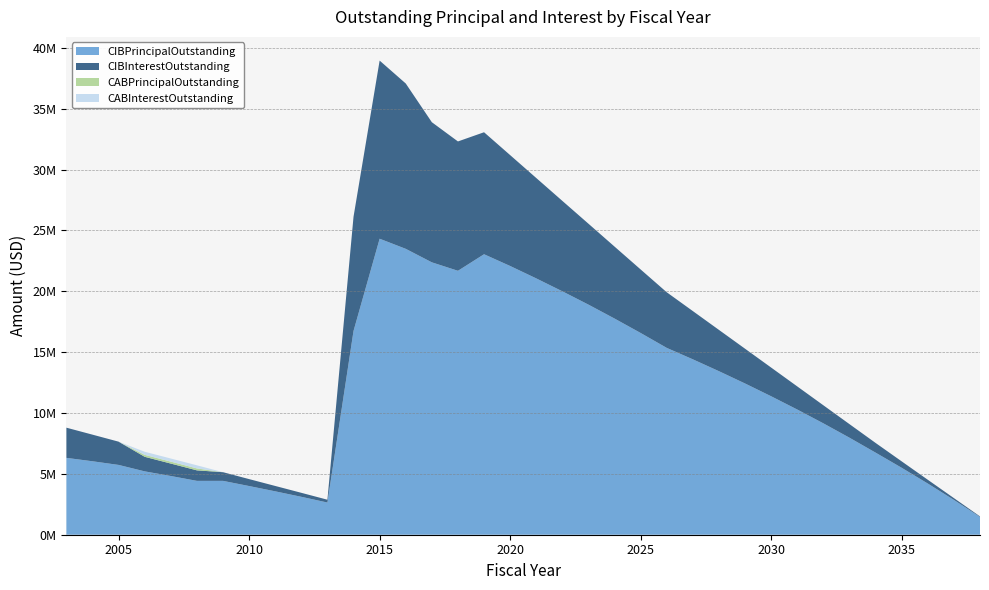

Reading left to right, what are all the values shown in this chart?

CIBPrincipalOutstanding: 2003=6315000.0	2004=6035000.0	2005=5735000.0	2006=5205000.0	2007=4825000.0	2008=4425000.0	2009=4425000.0	2010=4000000.0	2011=3565000.0	2012=3115000.0	2013=2645000.0	2014=16745000.0	2015=24320000.0	2016=23490000.0	2017=22380000.0	2018=21685000.0	2019=23045000.0	2020=22080000.0	2021=21060000.0	2022=20000000.0	2023=18905000.0	2024=17760000.0	2025=16575000.0	2026=15350000.0	2027=14410000.0	2028=13435000.0	2029=12425000.0	2030=11375000.0	2031=10285000.0	2032=9150000.0	2033=7970000.0	2034=6745000.0	2035=5500000.0	2036=4205000.0	2037=2860000.0	2038=1460000.0
CIBInterestOutstanding: 2003=2480103.1	2004=2186811.9	2005=1910558.1	2006=1196972.0	2007=1021508.8	2008=862839.8	2009=712832.2	2010=570028.5	2011=441801.8	2012=328575.8	2013=230943.8	2014=9386412.0	2015=14635731.8	2016=13585492.8	2017=11512752.0	2018=10628248.2	2019=10023271.2	2020=9110198.2	2021=8249341.5	2022=7428201.7	2023=6648348.5	2024=5911945.7	2025=5218357.4	2026=4569128.2	2027=3963609.4	2028=3392109.4	2029=2856259.4	2030=2357728.1	2031=1898893.8	2032=1484256.2	2033=1116062.5	2034=796150.0	2035=526700.0	2036=310250.0	2037=148800.0	2038=44575.0
CABPrincipalOutstanding: 2003=0.0	2004=0.0	2005=0.0	2006=159214.8	2007=159214.8	2008=159214.8	2009=0.0	2010=0.0	2011=0.0	2012=0.0	2013=0.0	2014=0.0	2015=0.0	2016=0.0	2017=0.0	2018=0.0	2019=0.0	2020=0.0	2021=0.0	2022=0.0	2023=0.0	2024=0.0	2025=0.0	2026=0.0	2027=0.0	2028=0.0	2029=0.0	2030=0.0	2031=0.0	2032=0.0	2033=0.0	2034=0.0	2035=0.0	2036=0.0	2037=0.0	2038=0.0
CABInterestOutstanding: 2003=0.0	2004=0.0	2005=0.0	2006=255785.2	2007=255785.2	2008=255785.2	2009=0.0	2010=0.0	2011=0.0	2012=0.0	2013=0.0	2014=0.0	2015=0.0	2016=0.0	2017=0.0	2018=0.0	2019=0.0	2020=0.0	2021=0.0	2022=0.0	2023=0.0	2024=0.0	2025=0.0	2026=0.0	2027=0.0	2028=0.0	2029=0.0	2030=0.0	2031=0.0	2032=0.0	2033=0.0	2034=0.0	2035=0.0	2036=0.0	2037=0.0	2038=0.0